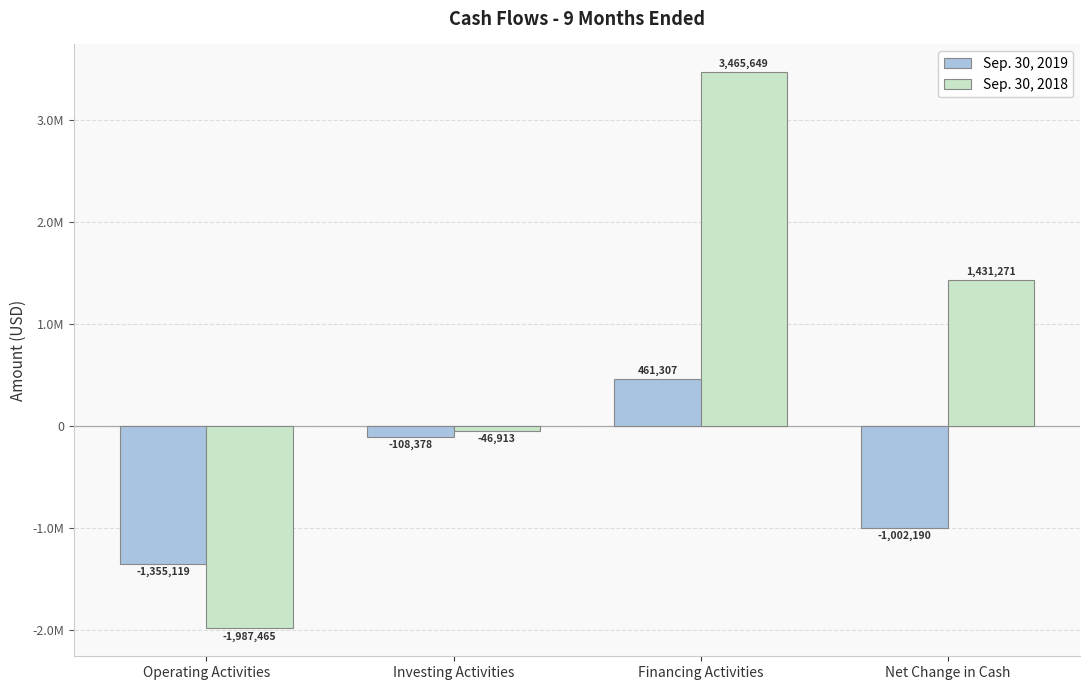

Does the chart contain stacked bars?

No